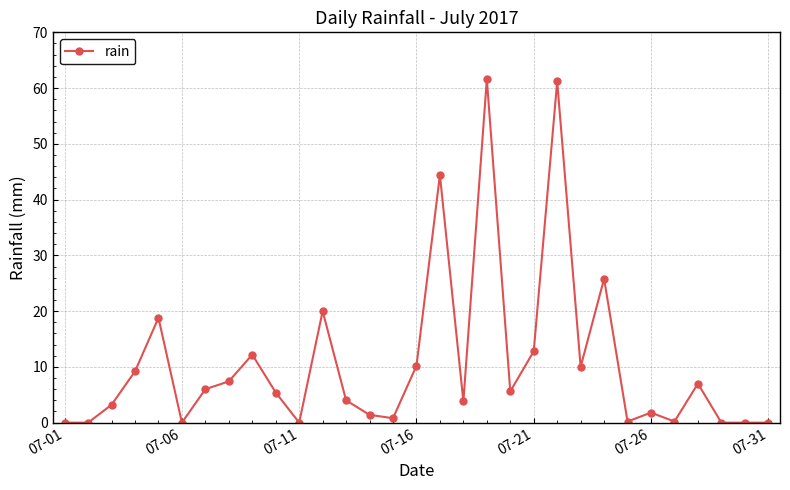

What is the value of the 16th point from the left?

10.2